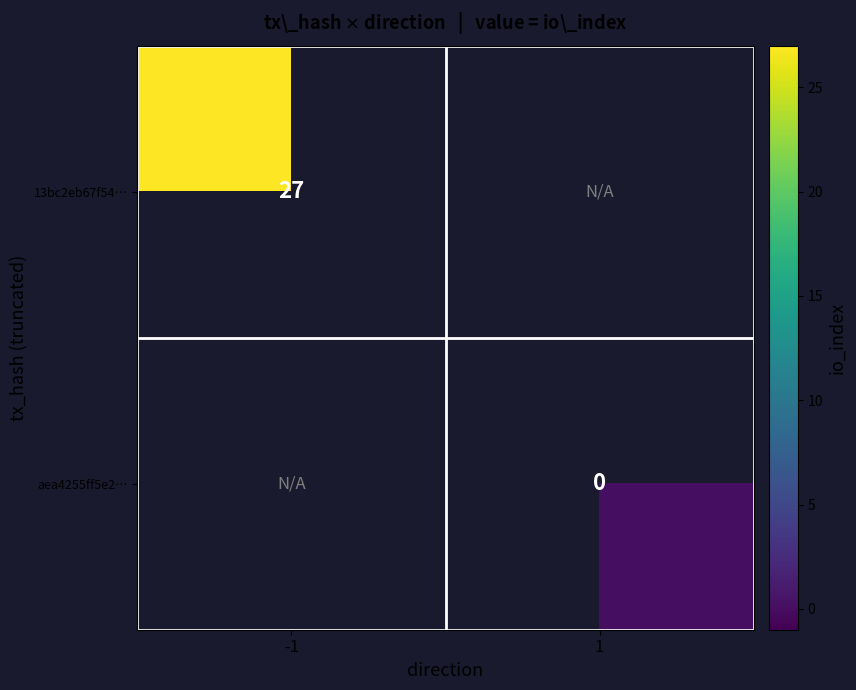

Which label corresponds to the smallest value in the chart?

1